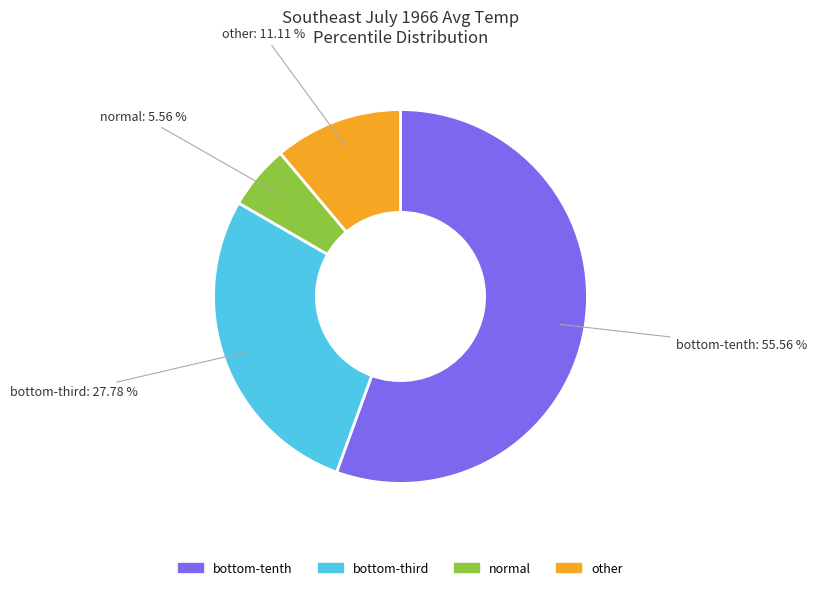

What is the smallest slice in the pie chart?

normal